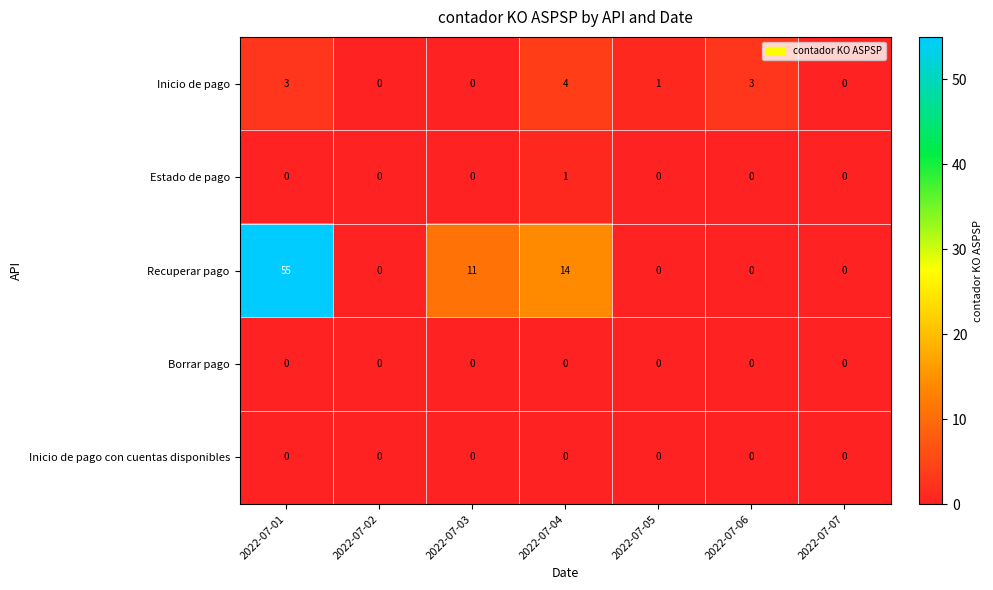

Which series has the widest spread of values?

Recuperar pago